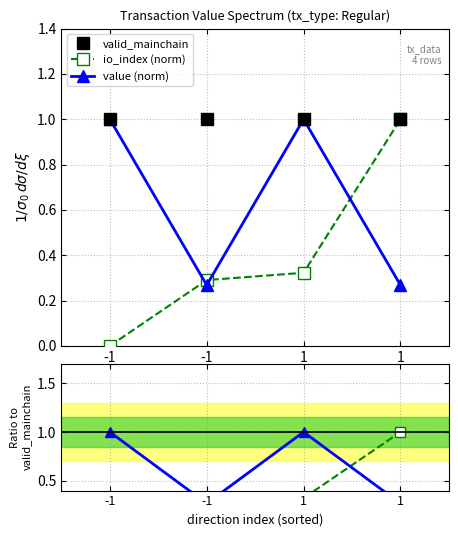

Between -1 and -1, which series saw the biggest shift?

value (norm)